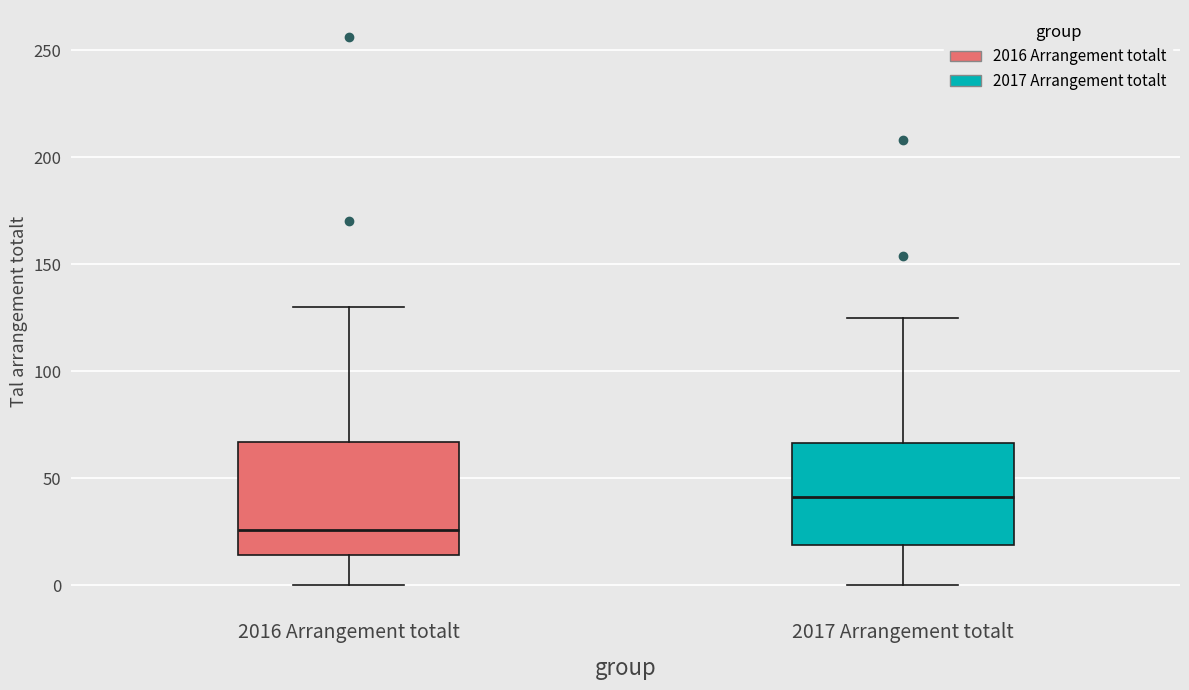

Reading left to right, read every box against the y-axis: the position of its median line, the range the box covers, and the ends of its whiskers. The values are not printed on the chart, so give them approximately, as read against the axis.

2016 Arrangement totalt: median 25, box 15 to 65, whiskers 0 to 130
2017 Arrangement totalt: median 40, box 20 to 65, whiskers 0 to 125